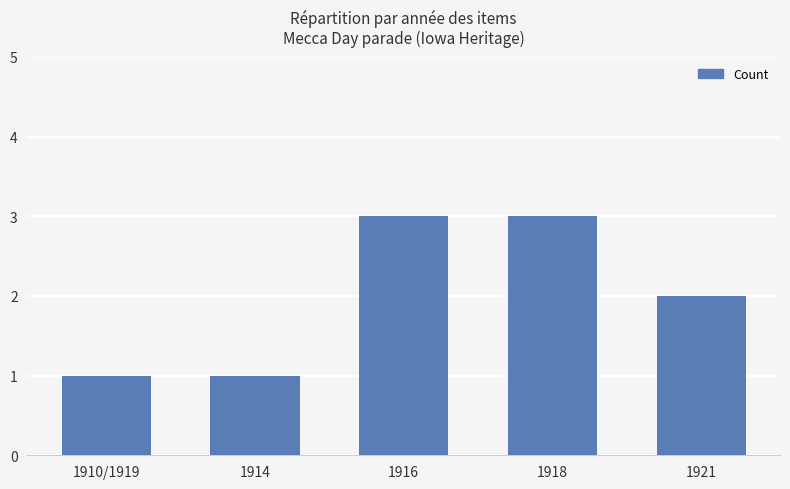

What is the difference between the values at 1916 and 1914?

2